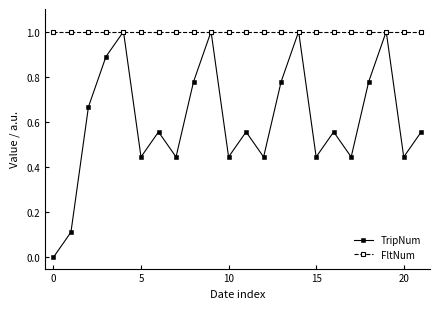

What is the value of the FltNum point at the 11th from the left?

1.0